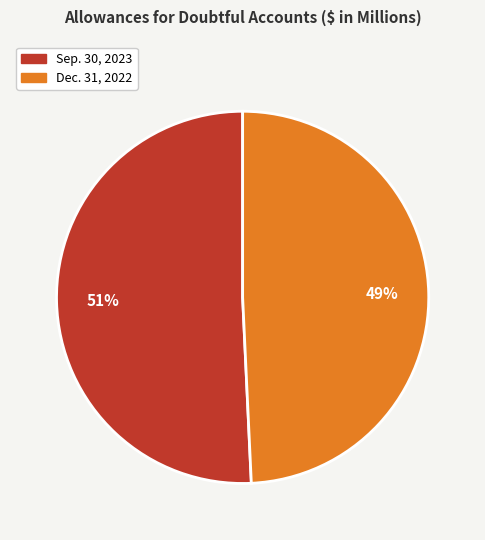

Rank the categories by value from highest to lowest.

Sep. 30, 2023, Dec. 31, 2022